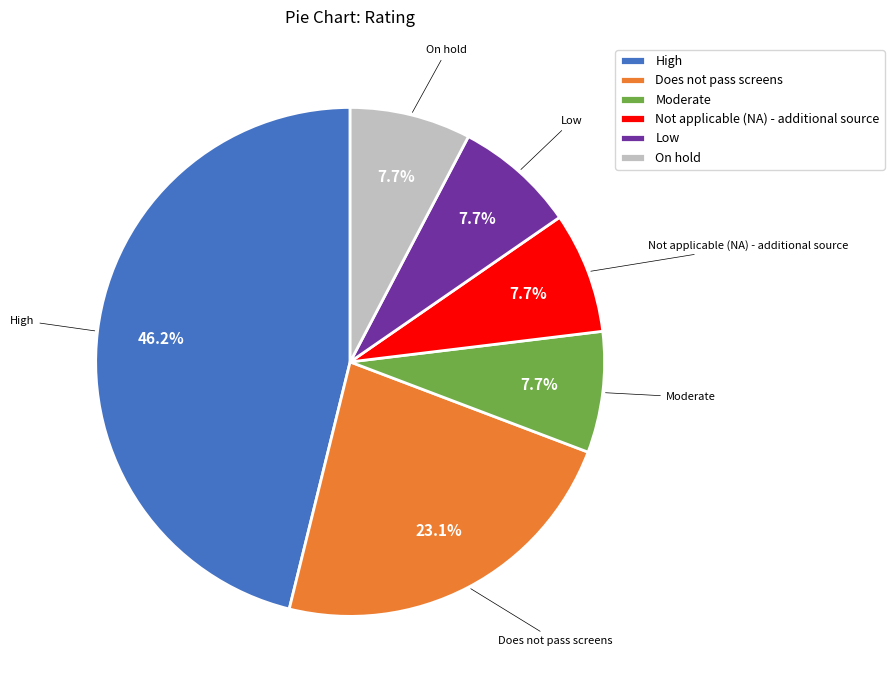

What percentage do On hold and High together represent?

53.8%